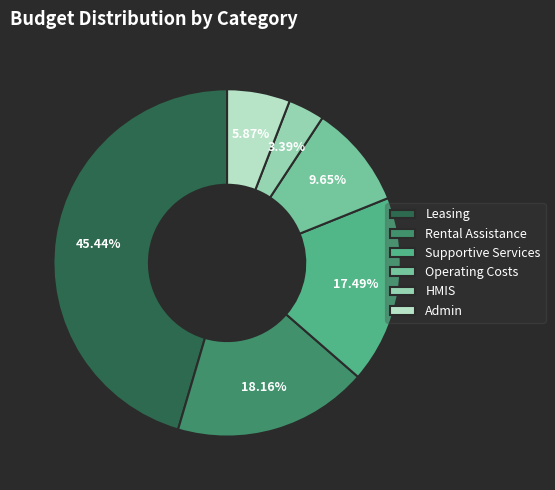

What is the total percentage of HMIS and Operating Costs?

13.0%